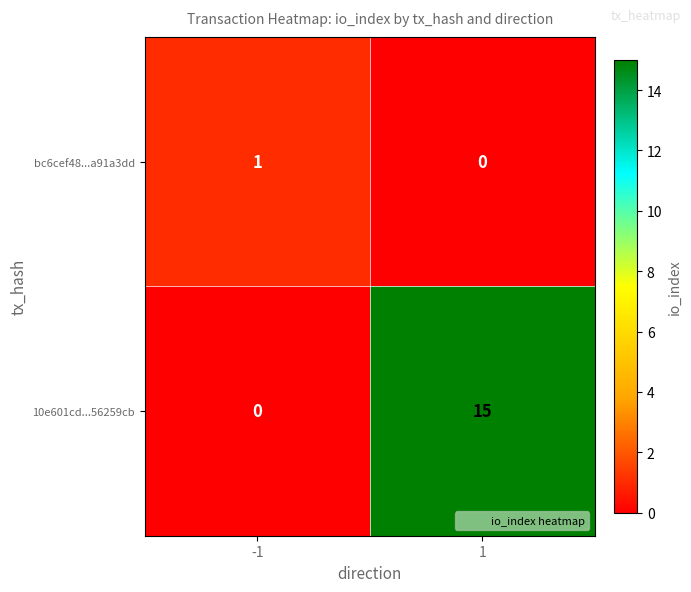

What value does the 10e601cd...56259cb series have at 1?

15